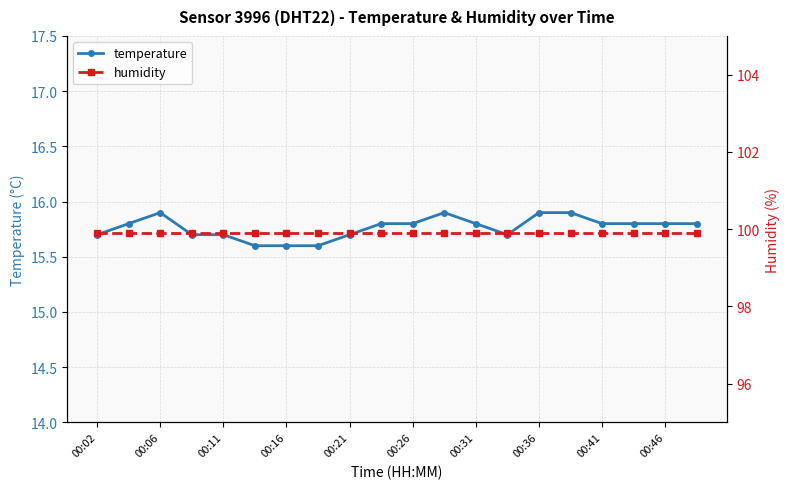

True or false: temperature and humidity intersect in this chart.

False